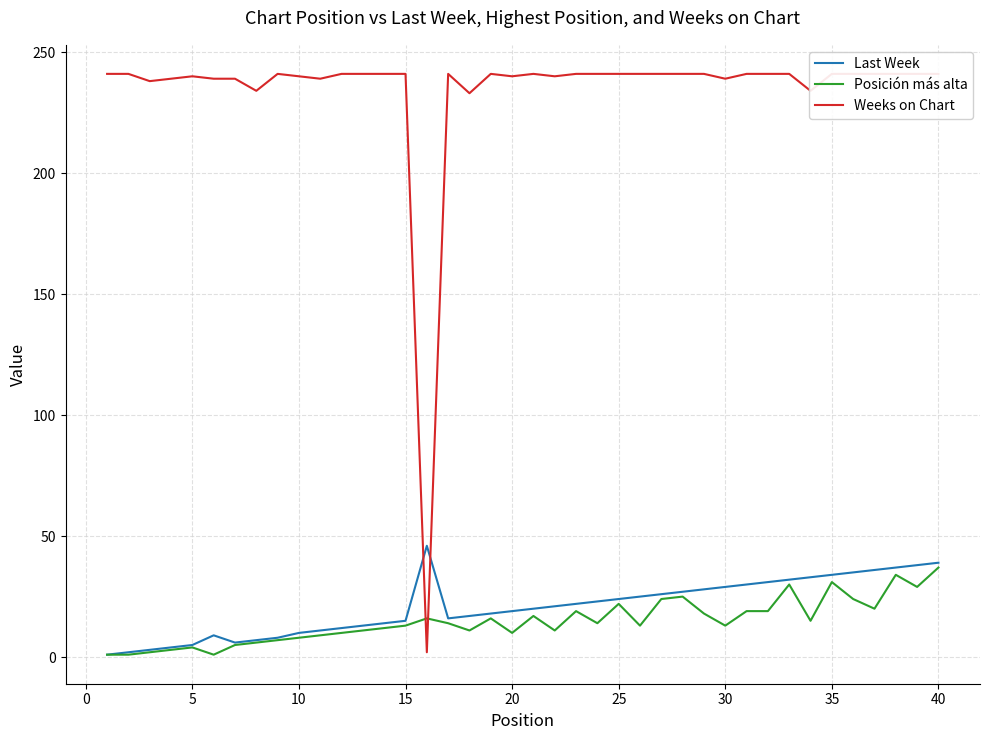

The value of Last Week at 25 is 24. True or false?

True